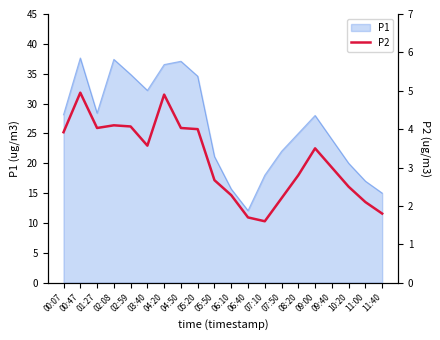

True or false: the data shows 4.2 at 08:20.

False